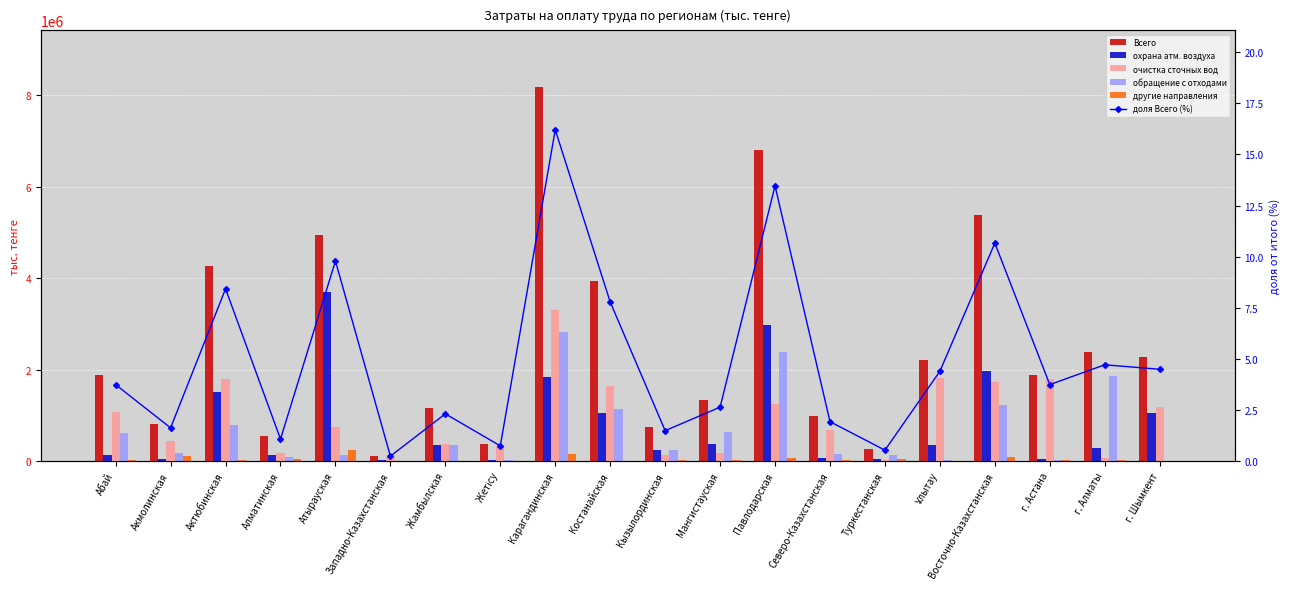

Does the chart contain stacked bars?

No